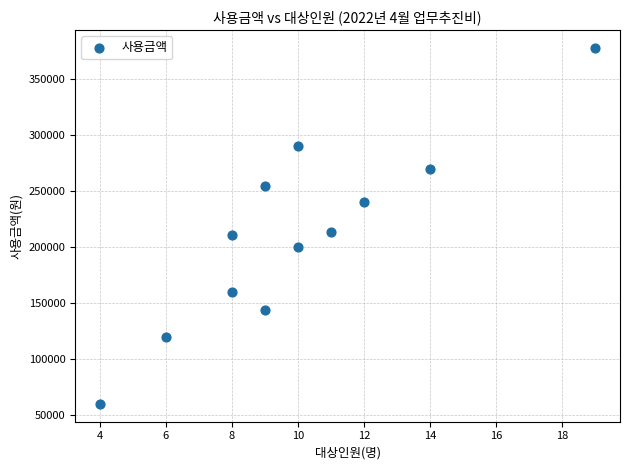

What is the average Y value?

211833